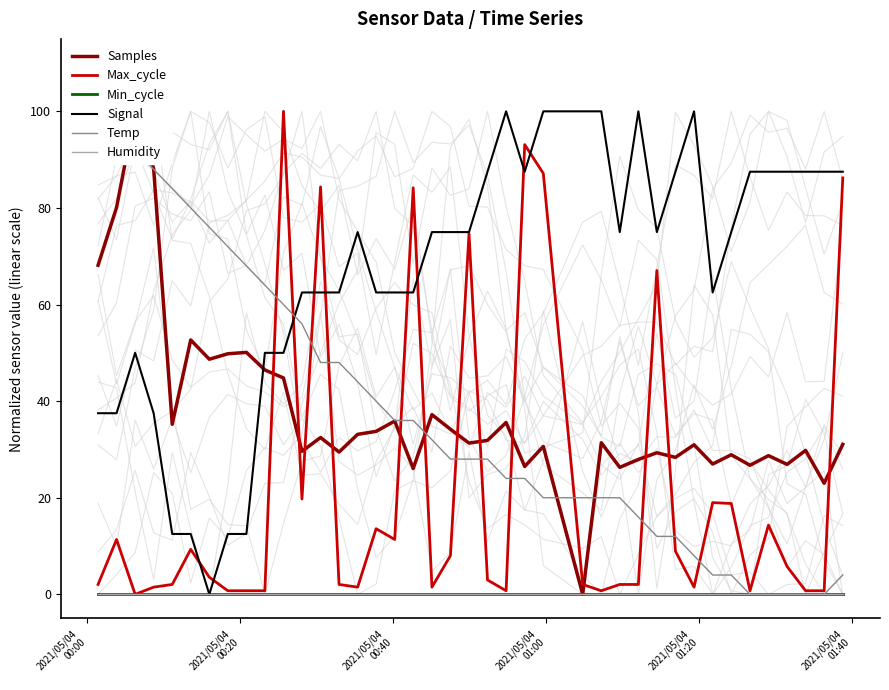

True or false: Temp has a value of 61.1 at 14.

False